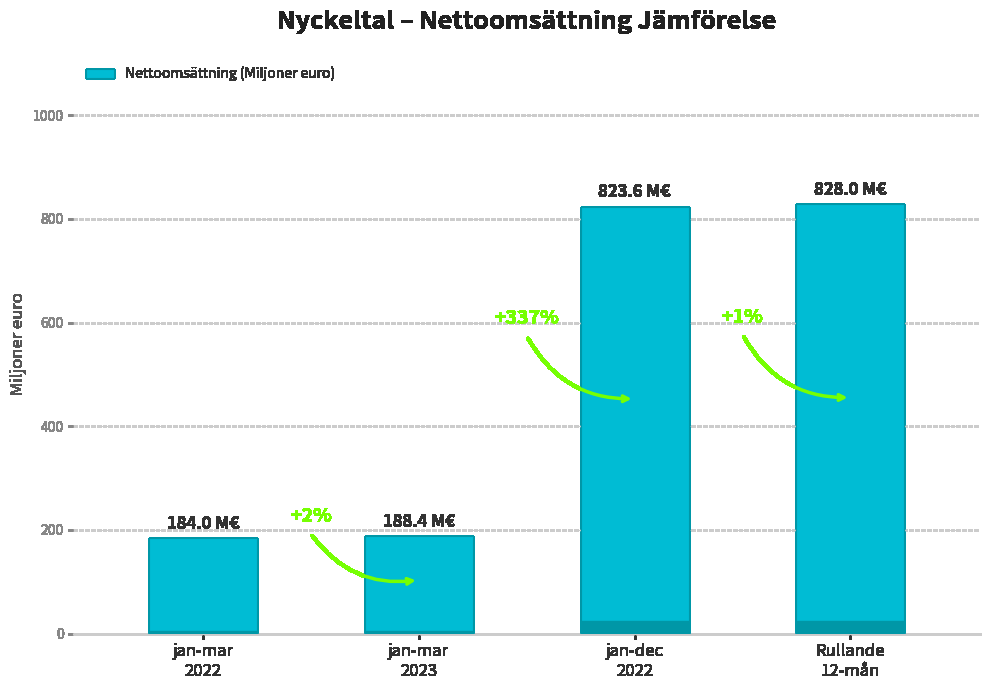

How many bars are there in total?

4